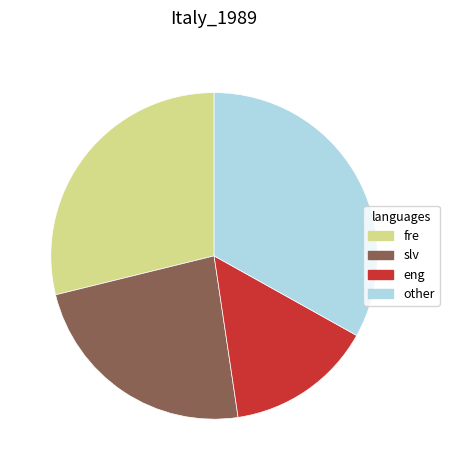

Approximately how many times larger is the value at eng compared to fre?

0.5